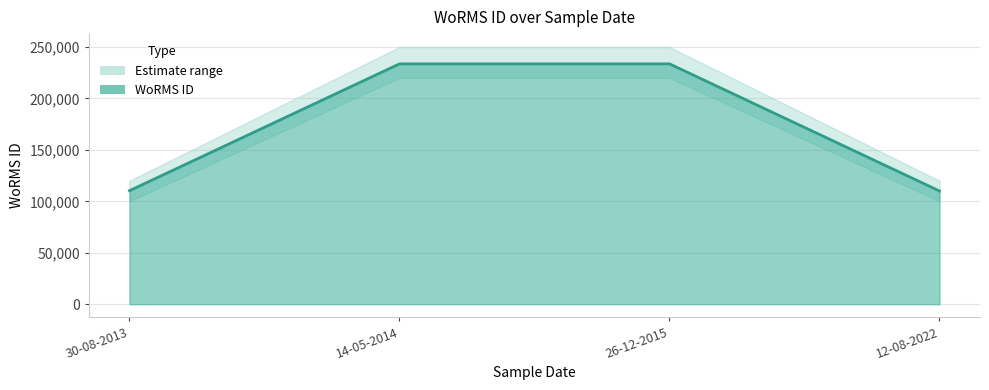

Where is the data nearest to the value 171816?

30-08-2013